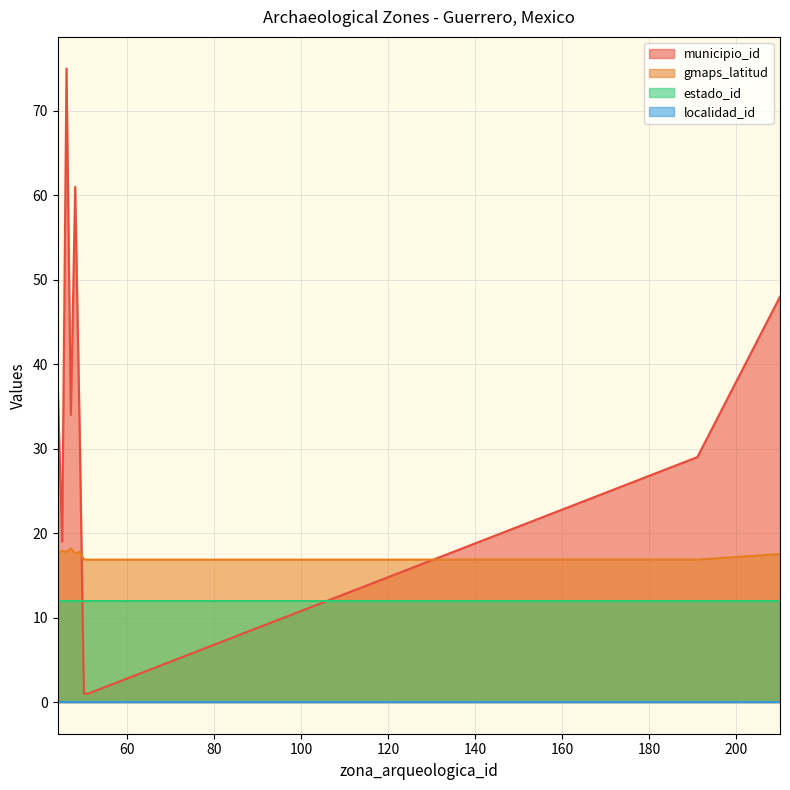

Which series has the largest range (max minus min)?

municipio_id